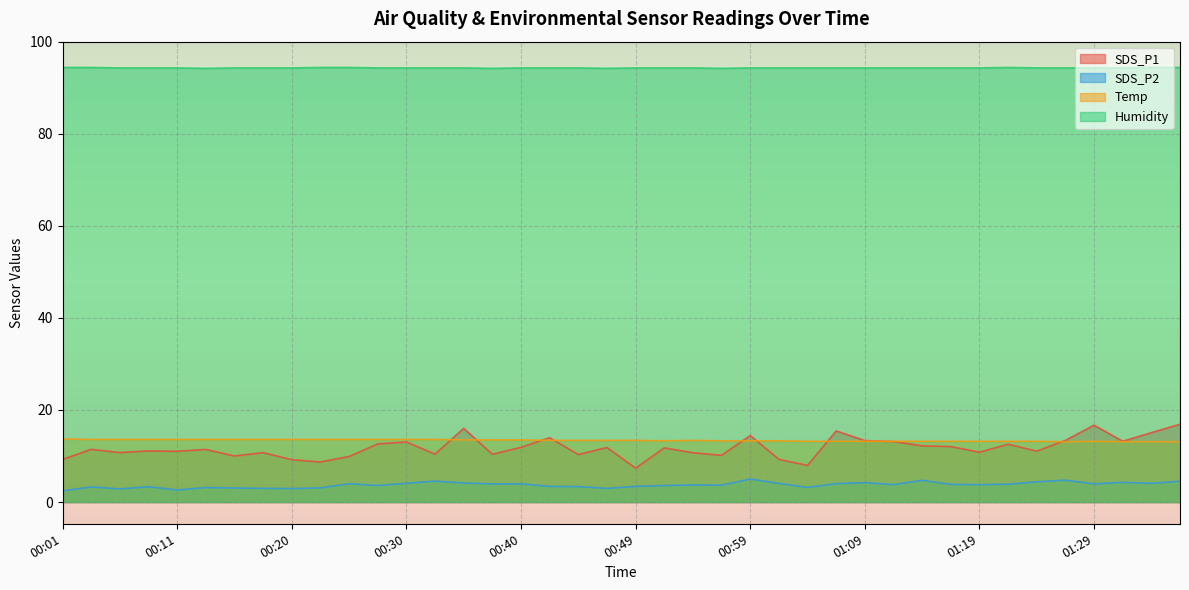

Is it true that Temp equals 13.4 at 00:47?

True